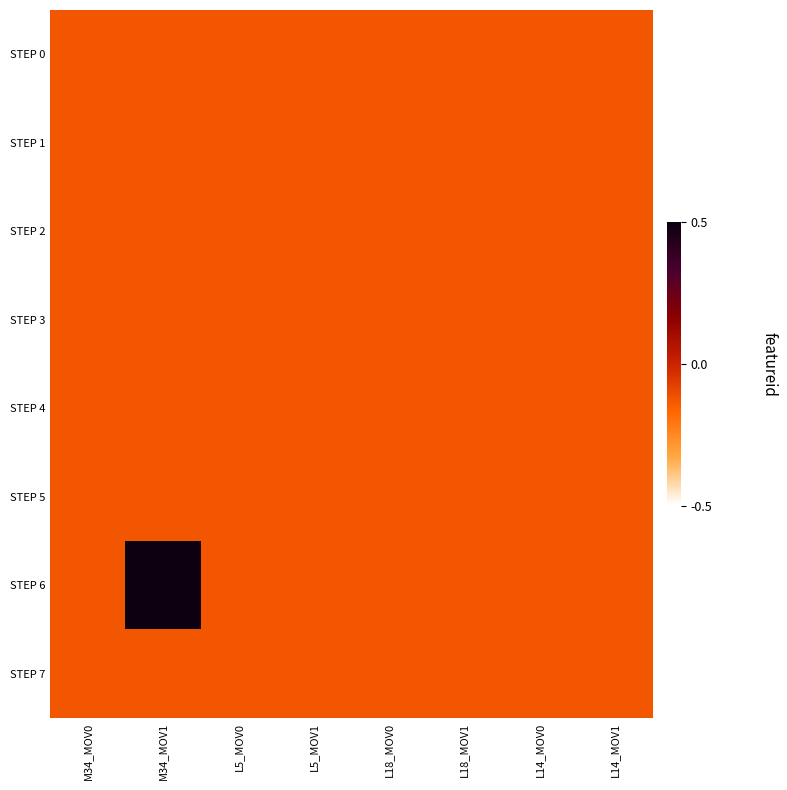

Reading left to right, extract all data points from this chart.

STEP 0: M34_MOV0=-0.1	M34_MOV1=-0.1	L5_MOV0=-0.1	L5_MOV1=-0.1	L18_MOV0=-0.1	L18_MOV1=-0.1	L14_MOV0=-0.1	L14_MOV1=-0.1
STEP 1: M34_MOV0=-0.1	M34_MOV1=-0.1	L5_MOV0=-0.1	L5_MOV1=-0.1	L18_MOV0=-0.1	L18_MOV1=-0.1	L14_MOV0=-0.1	L14_MOV1=-0.1
STEP 2: M34_MOV0=-0.1	M34_MOV1=-0.1	L5_MOV0=-0.1	L5_MOV1=-0.1	L18_MOV0=-0.1	L18_MOV1=-0.1	L14_MOV0=-0.1	L14_MOV1=-0.1
STEP 3: M34_MOV0=-0.1	M34_MOV1=-0.1	L5_MOV0=-0.1	L5_MOV1=-0.1	L18_MOV0=-0.1	L18_MOV1=-0.1	L14_MOV0=-0.1	L14_MOV1=-0.1
STEP 4: M34_MOV0=-0.1	M34_MOV1=-0.1	L5_MOV0=-0.1	L5_MOV1=-0.1	L18_MOV0=-0.1	L18_MOV1=-0.1	L14_MOV0=-0.1	L14_MOV1=-0.1
STEP 5: M34_MOV0=-0.1	M34_MOV1=-0.1	L5_MOV0=-0.1	L5_MOV1=-0.1	L18_MOV0=-0.1	L18_MOV1=-0.1	L14_MOV0=-0.1	L14_MOV1=-0.1
STEP 6: M34_MOV0=-0.1	M34_MOV1=0.5	L5_MOV0=-0.1	L5_MOV1=-0.1	L18_MOV0=-0.1	L18_MOV1=-0.1	L14_MOV0=-0.1	L14_MOV1=-0.1
STEP 7: M34_MOV0=-0.1	M34_MOV1=-0.1	L5_MOV0=-0.1	L5_MOV1=-0.1	L18_MOV0=-0.1	L18_MOV1=-0.1	L14_MOV0=-0.1	L14_MOV1=-0.1